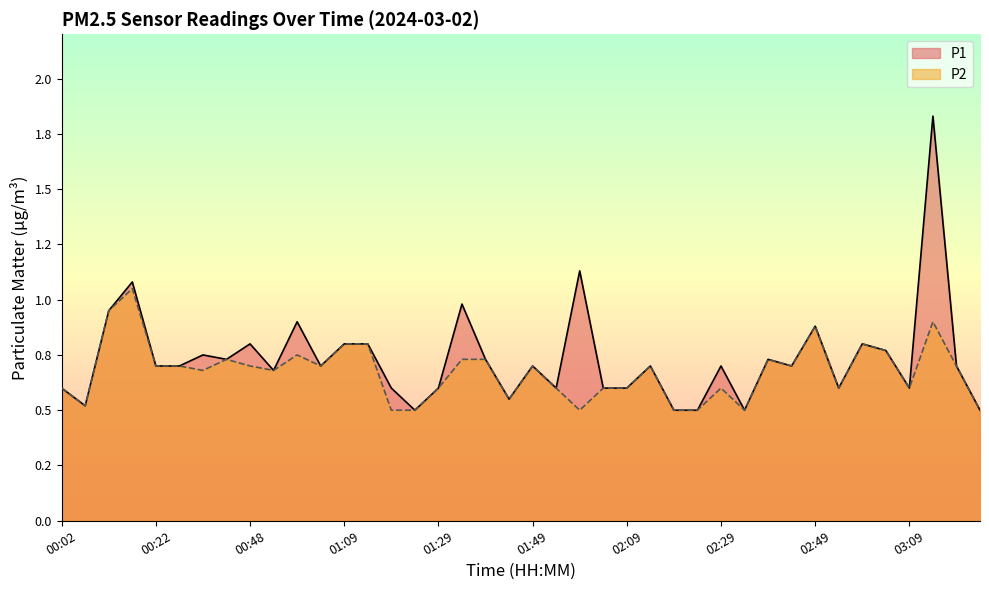

Does the chart display data point markers on the line(s)?

No